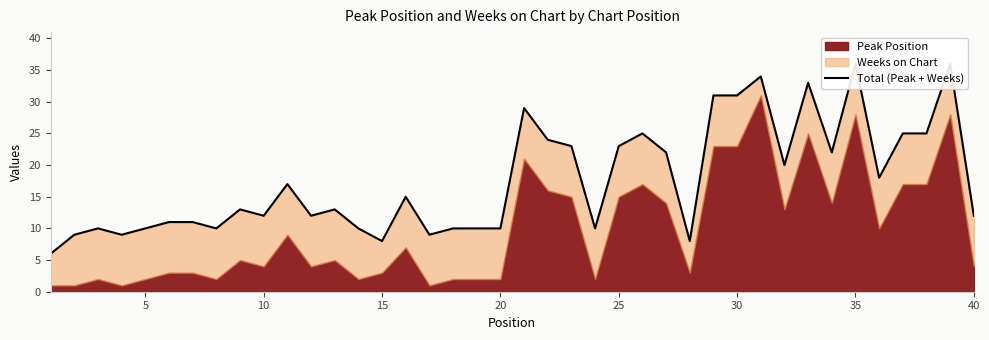

What is the maximum value shown in the chart?

36